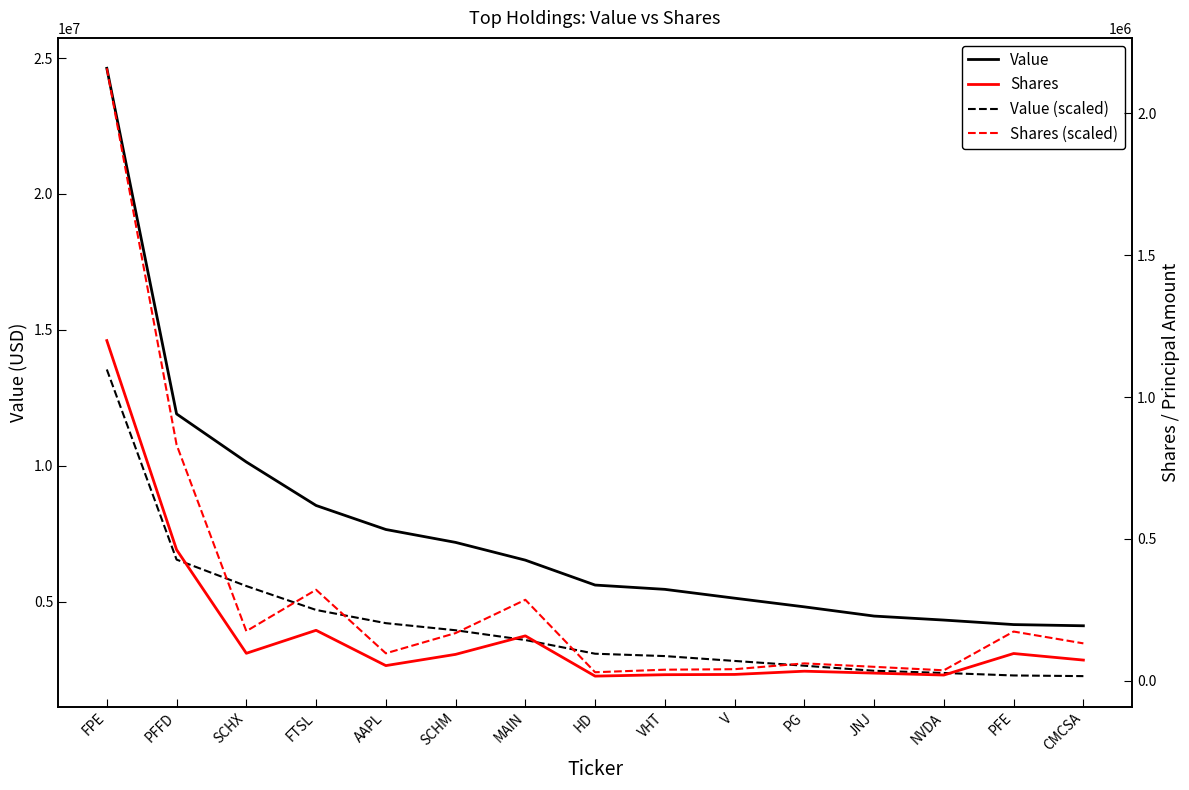

How many values in the Shares (scaled) series exceed 132445?

8